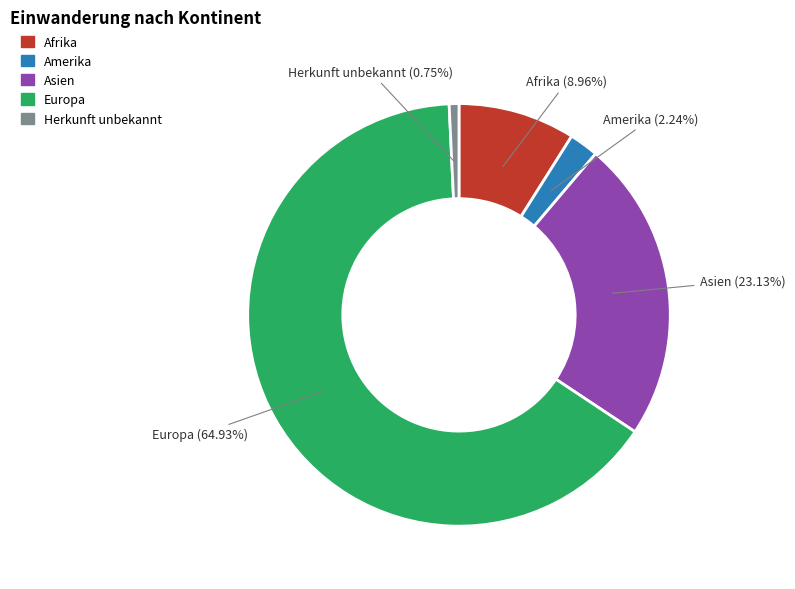

The Afrika slice represents 9% of the pie. True or false?

True